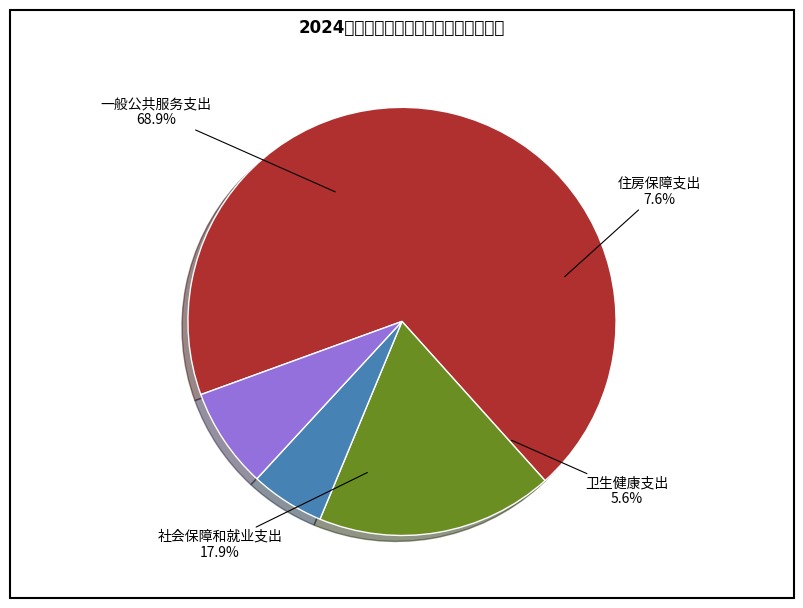

How many slices are in this pie chart?

4